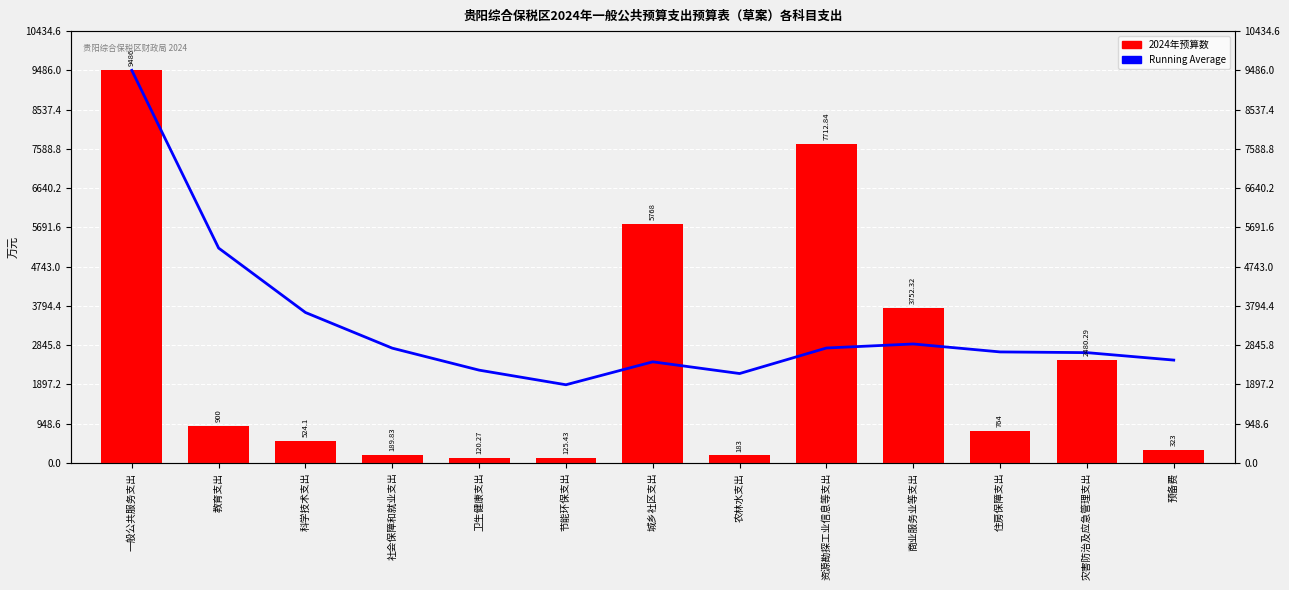

What is the label of the 5th bar from the right?

资源勘探工业信息等支出